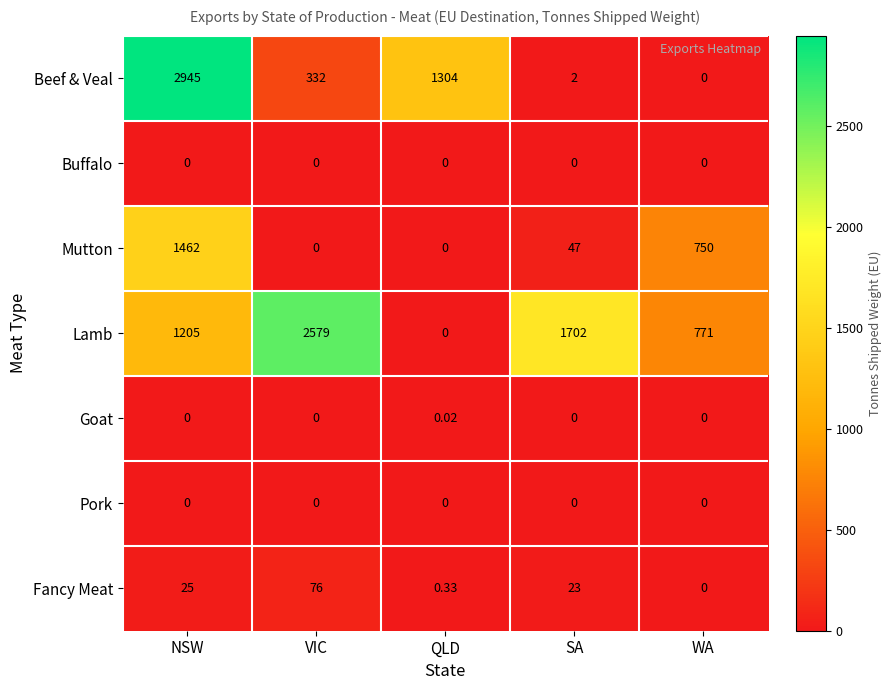

Which category has the highest value across all series?

NSW